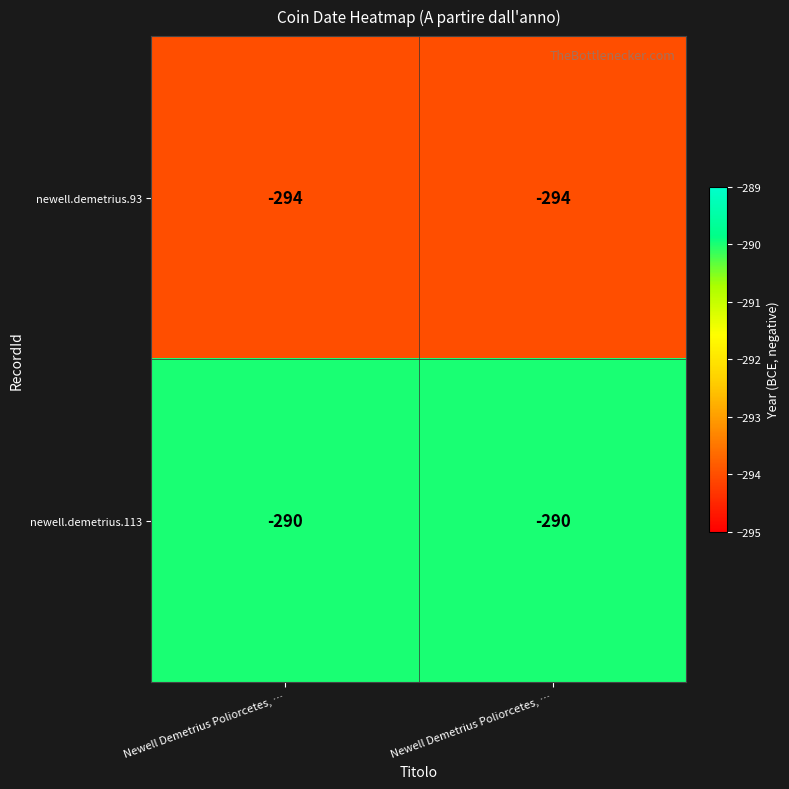

Which series has the largest total across all categories?

newell.demetrius.113